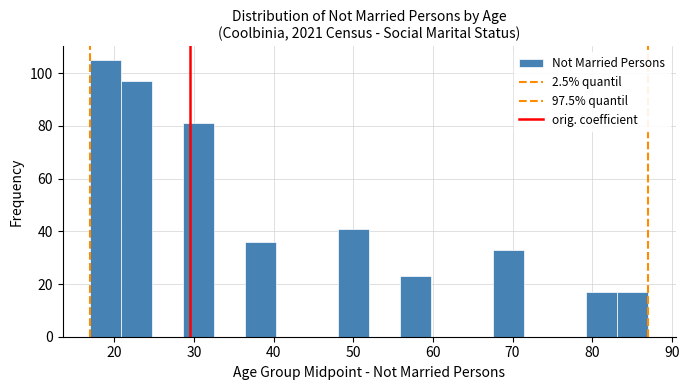

Around what value on the x-axis is the tallest bar? Give the approximate position of its centre, as read against the axis.

19